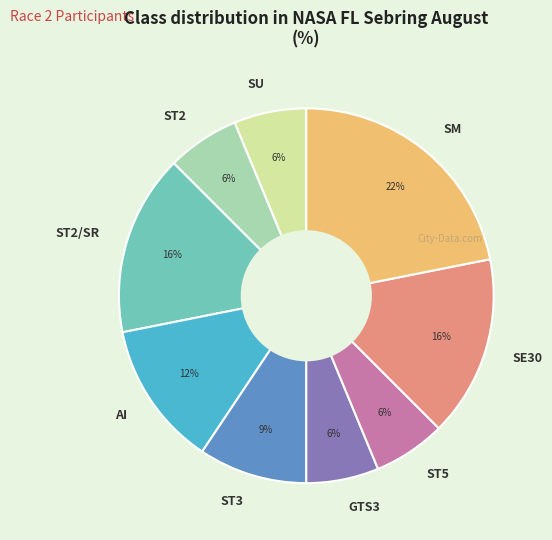

Approximately how many times larger is the value at GTS3 compared to ST2/SR?

0.4